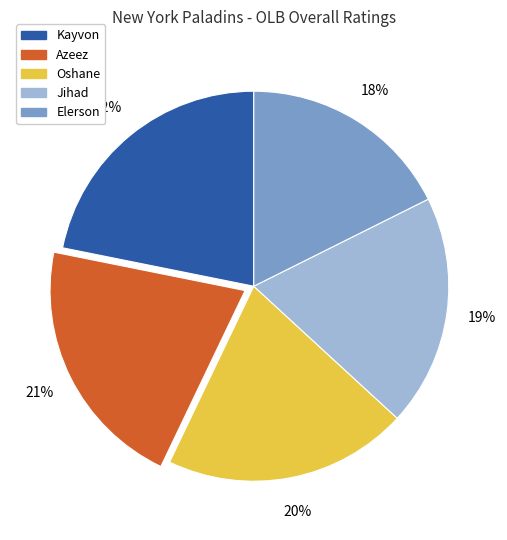

Which has a higher value, Elerson or Kayvon?

Kayvon